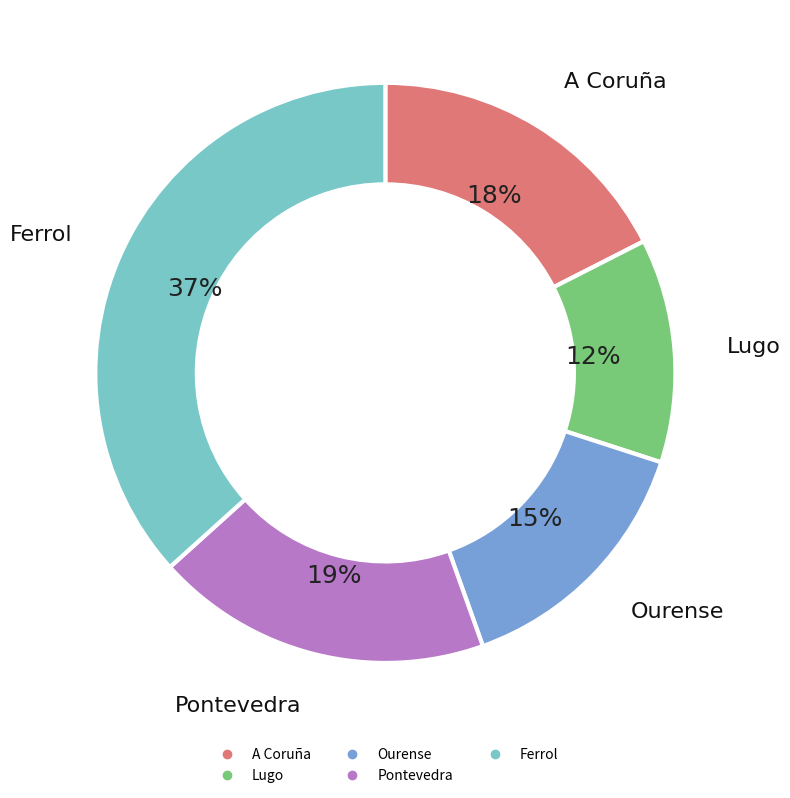

Does any single category account for the majority?

No